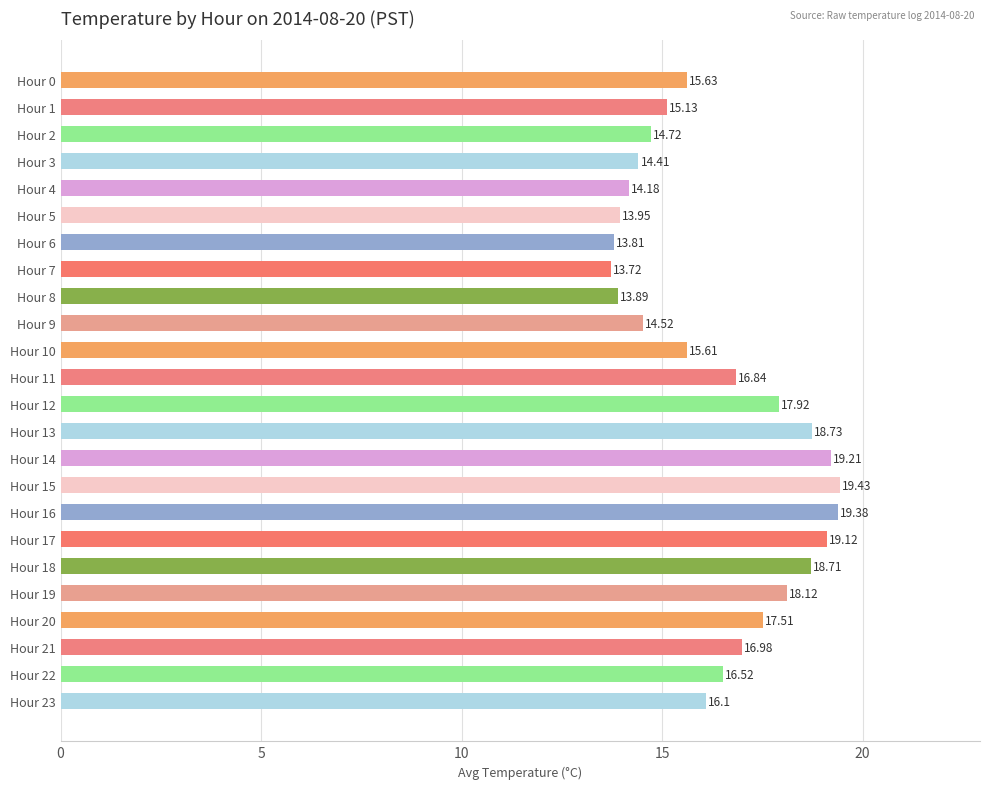

How many categories are shown in the chart?

24